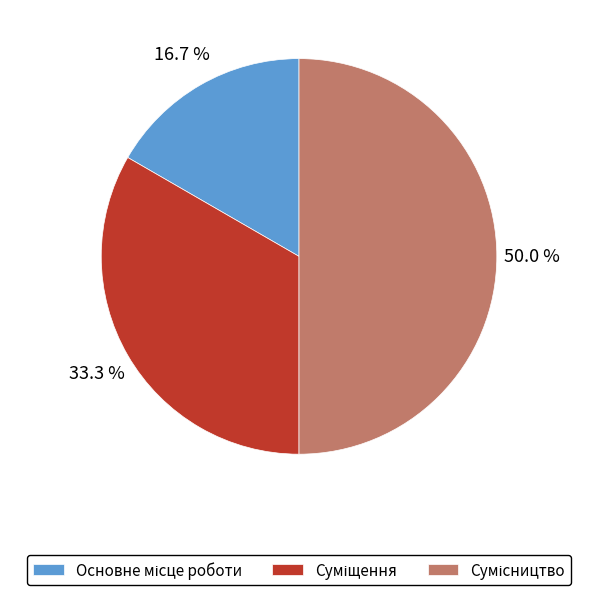

To the nearest percent, what is the difference between the Сумісництво and Основне місце роботи slice percentages?

33%